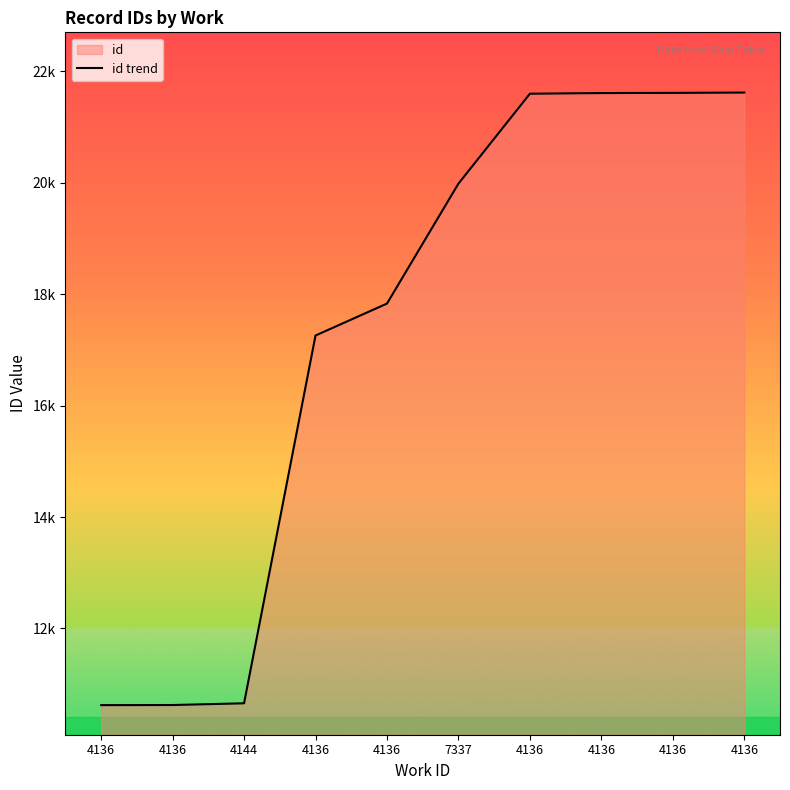

Between 4144 and 4136, which is larger?

4136